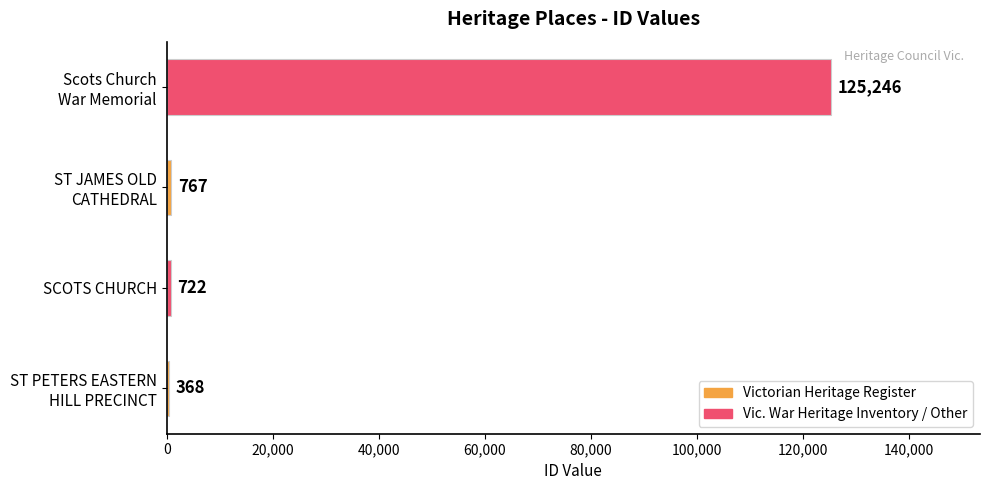

Count the number of data series in this chart.

1